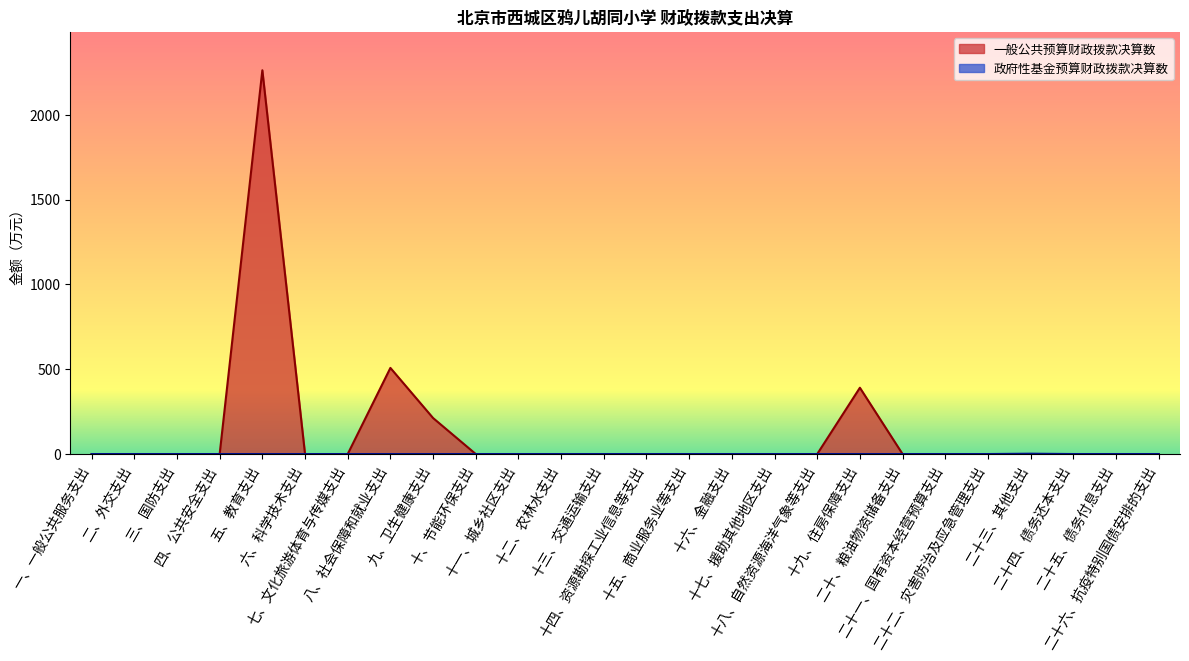

Between 二十六、抗疫特别国债安排的支出 and 十一、城乡社区支出, which is larger?

二十六、抗疫特别国债安排的支出